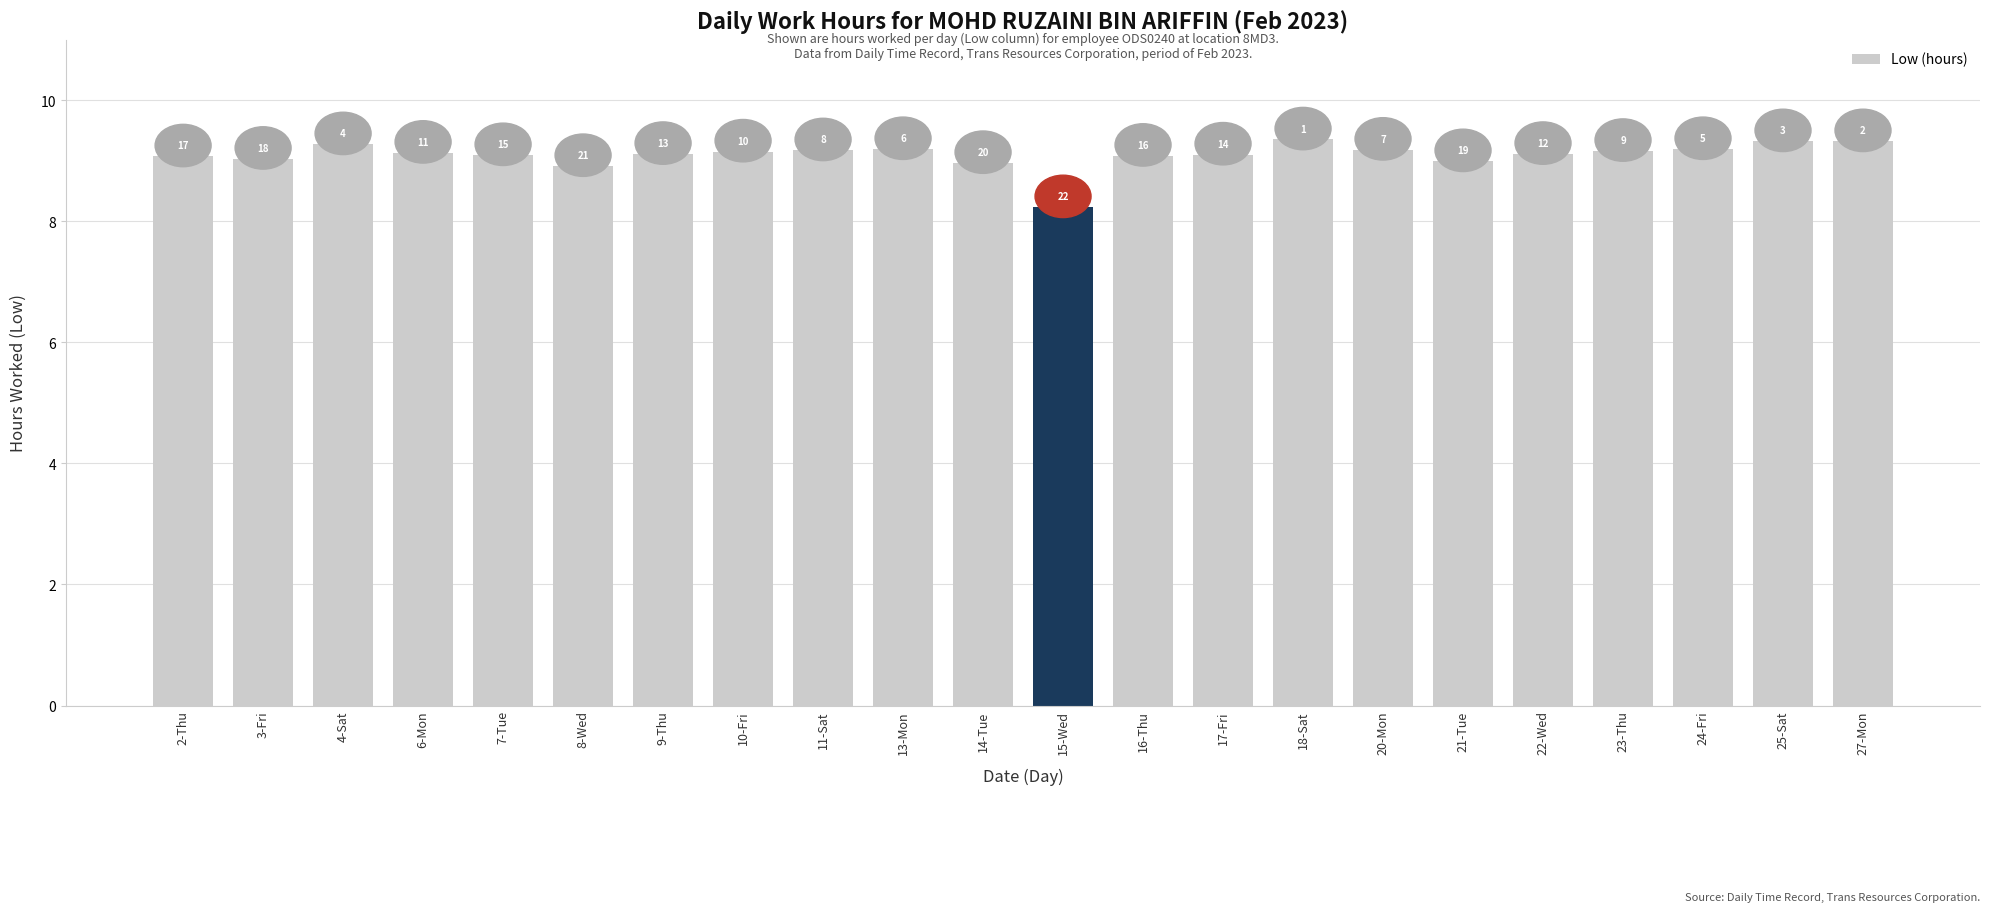

At which category does the chart reach its minimum across all series?

15-Wed